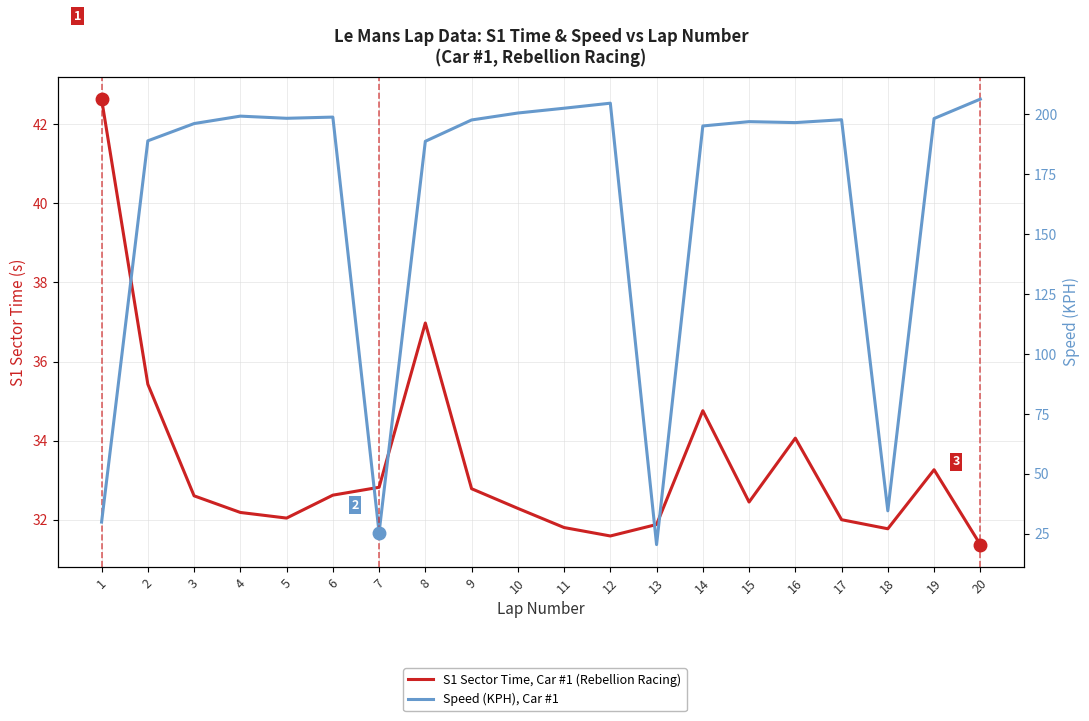

What is the maximum value for S1 Sector Time, Car #1 (Rebellion Racing)?

42.6